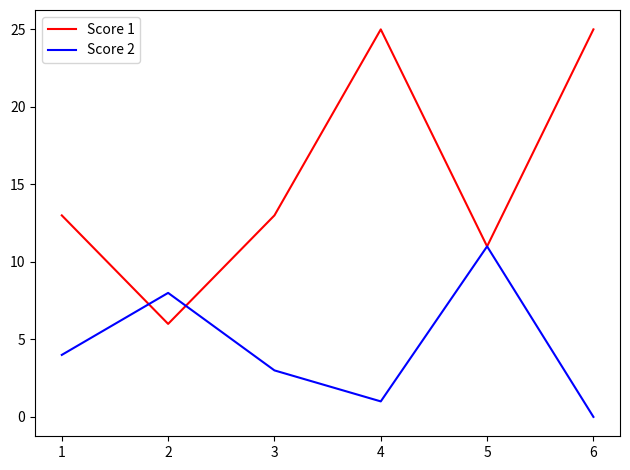

Rank the categories by Score 2 value from lowest to highest.

6, 4, 3, 1, 2, 5